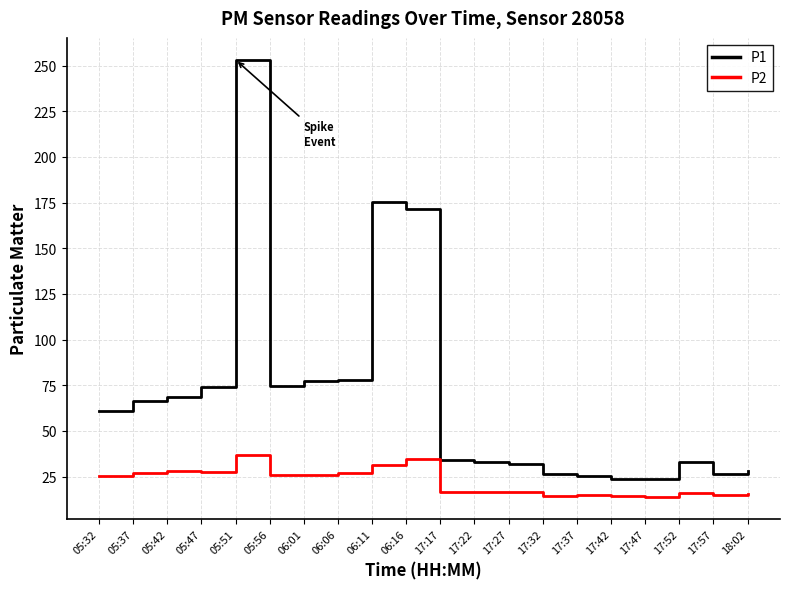

What is the approximate value of P2 at 05:37?

26.9